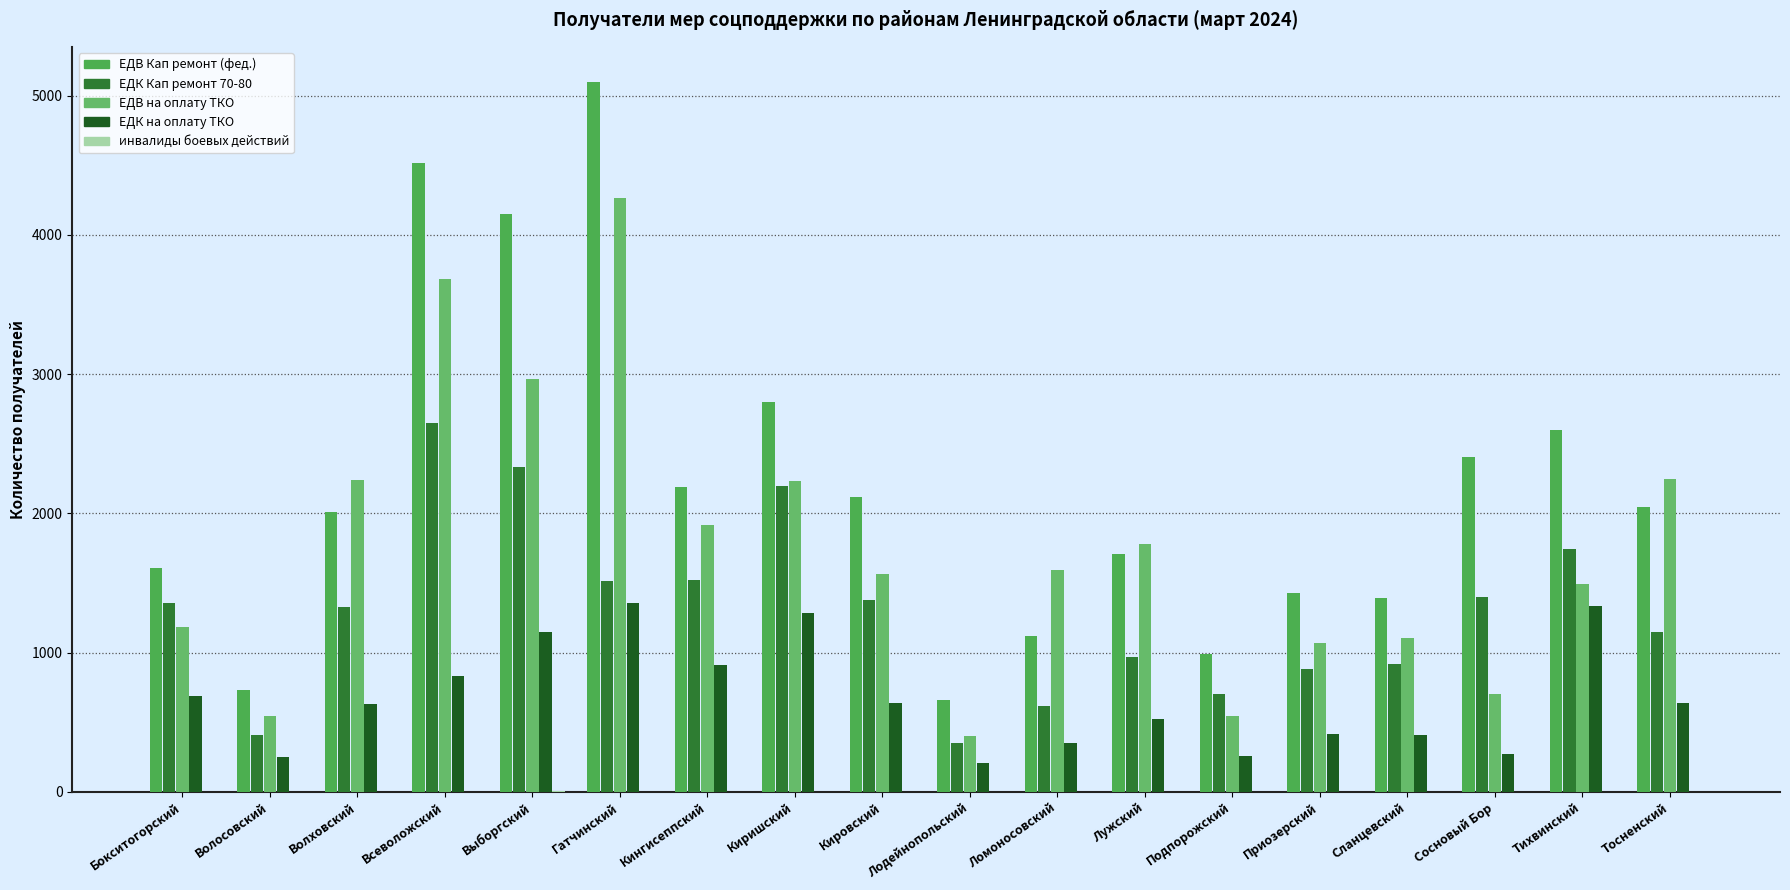

Read the ЕДВ на оплату ТКО value at Кировский.

1564